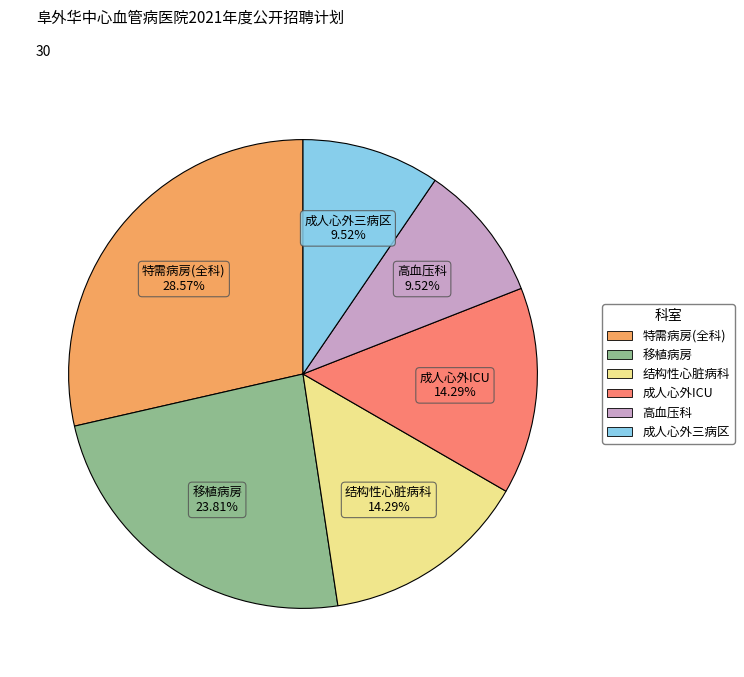

Is there any slice that represents more than half of the pie?

No